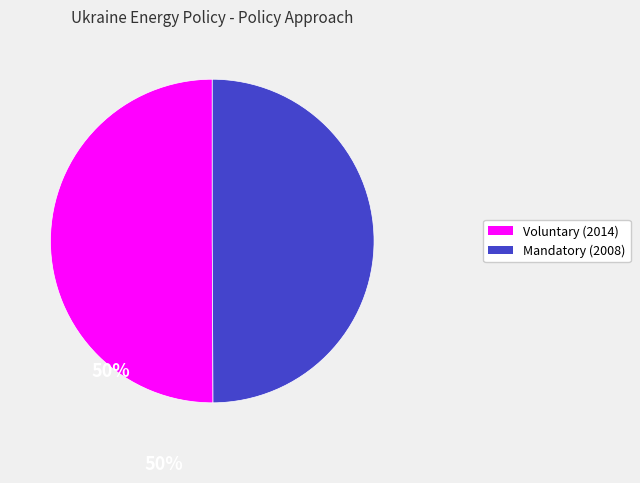

How many segments does this pie chart have?

2